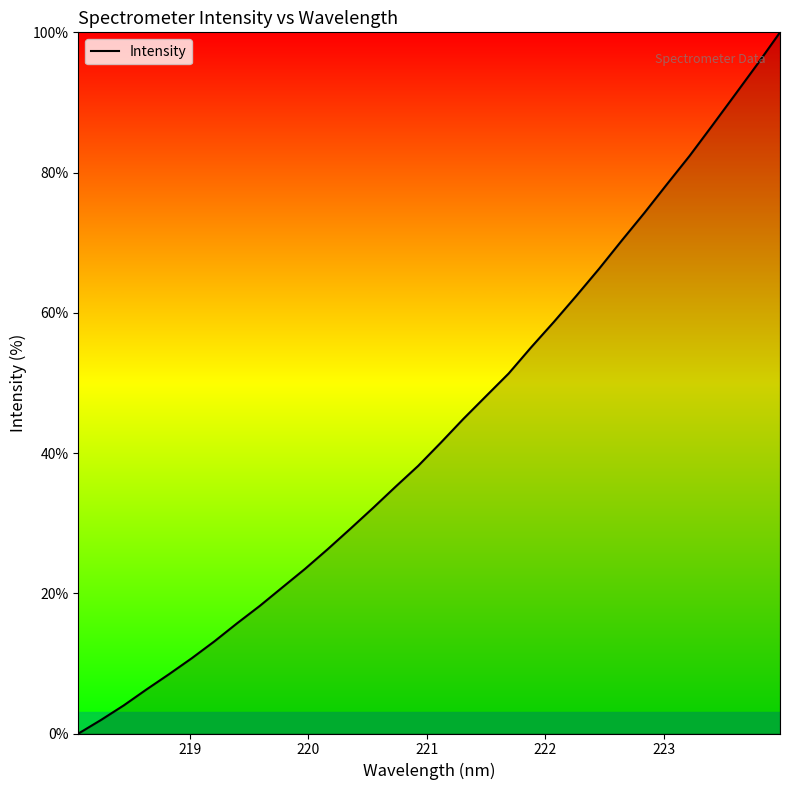

What is the maximum value shown in the chart?

100.0